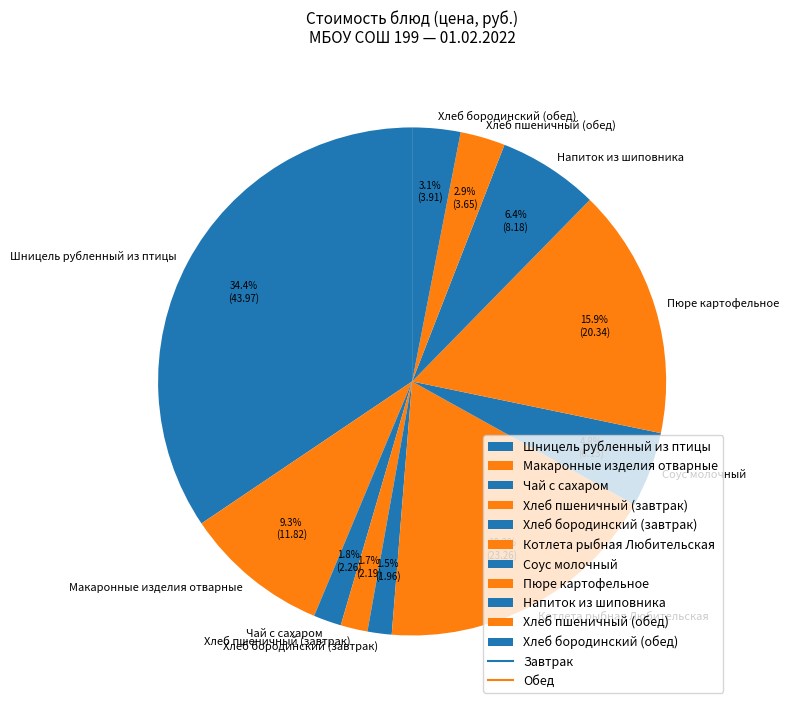

How many slices are in this pie chart?

11